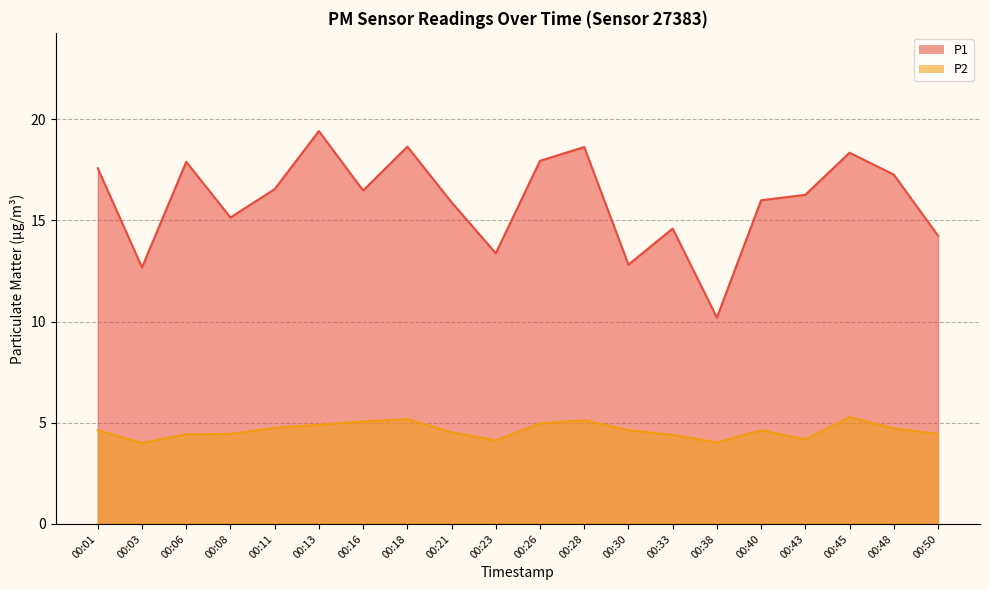

True or false: P1 and P2 cross at least once.

False